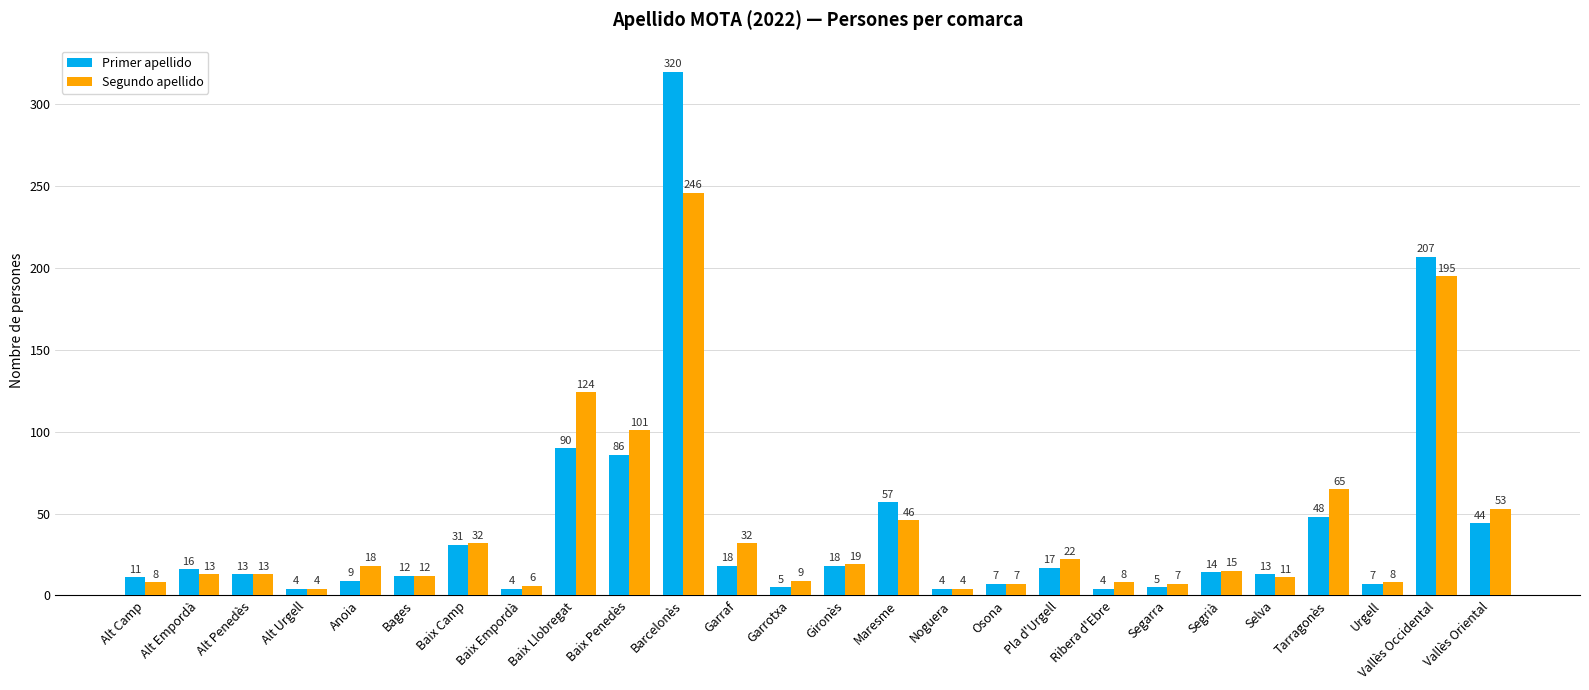

How many values in the Primer apellido series are below 14?

13